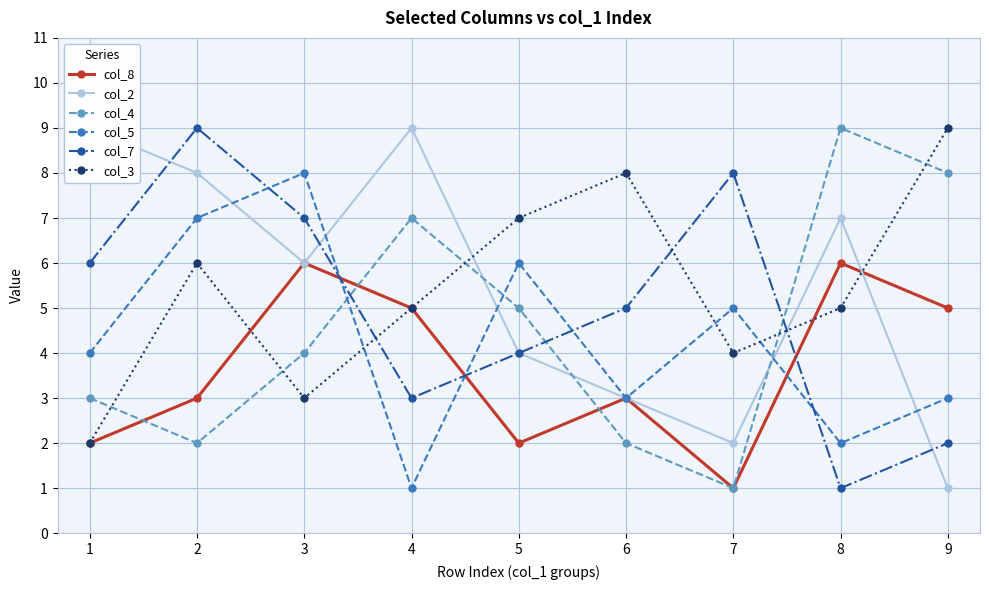

How many times do col_4 and col_5 cross each other?

3